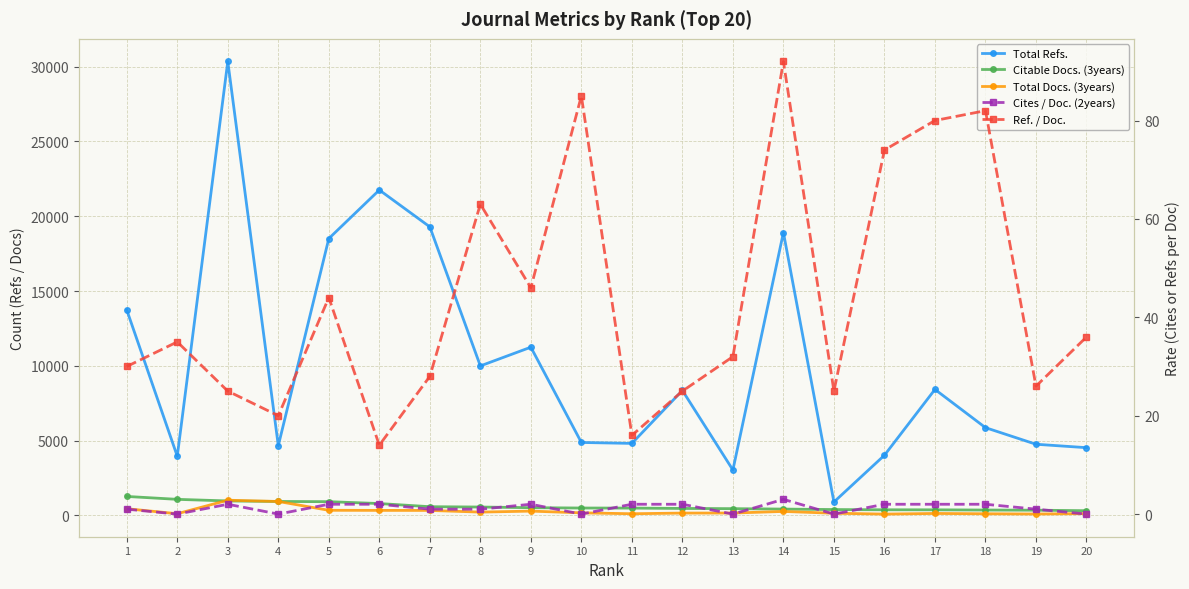

At which label does Total Docs. (3years) first exceed 169?

1